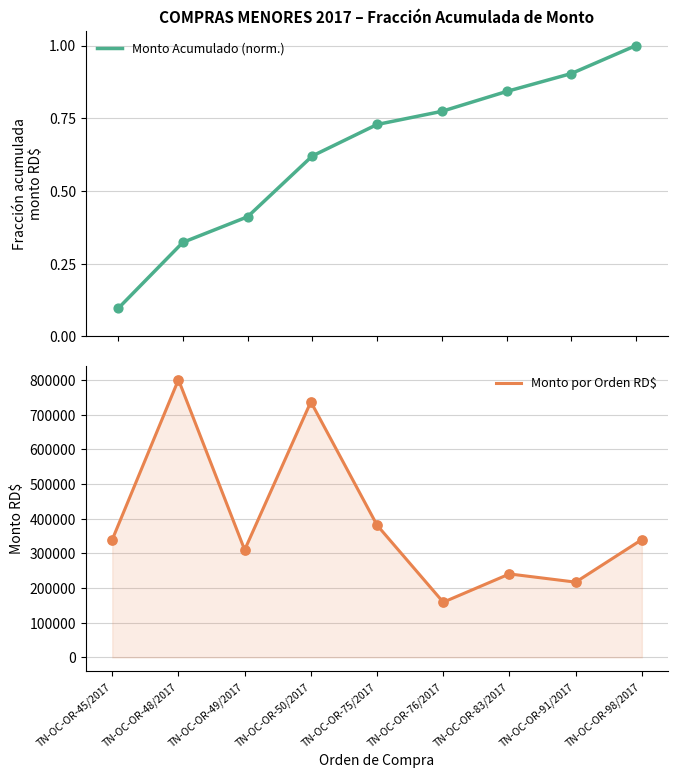

Which series has the largest total across all categories?

Monto por Orden RD$